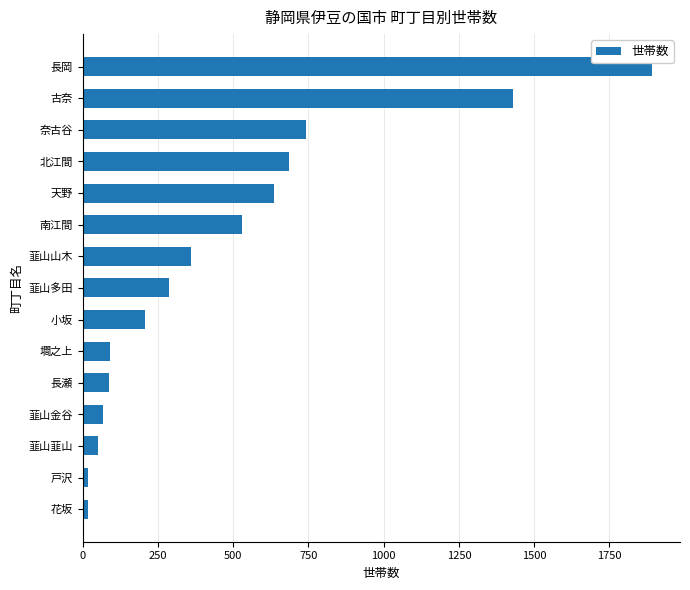

How many data points are less than 287?

7